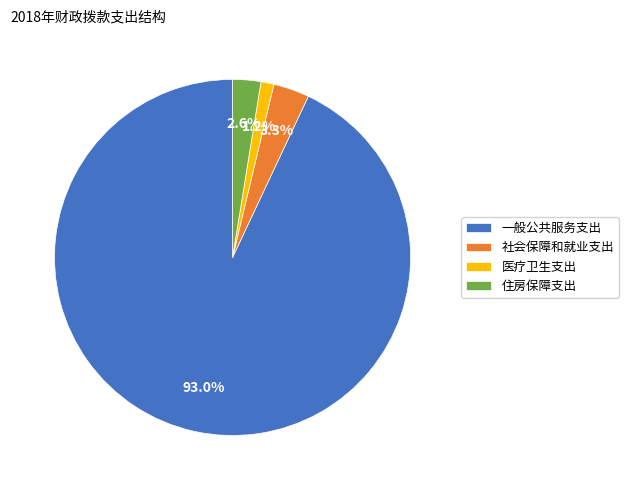

How many slices are in this pie chart?

4